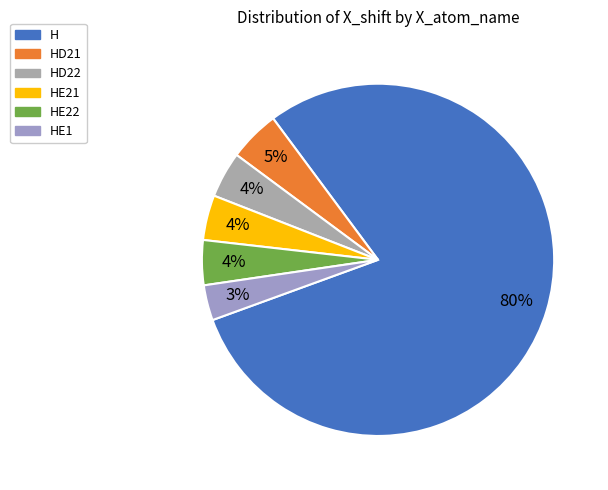

What is the change in value from H to HE1?

-145.9